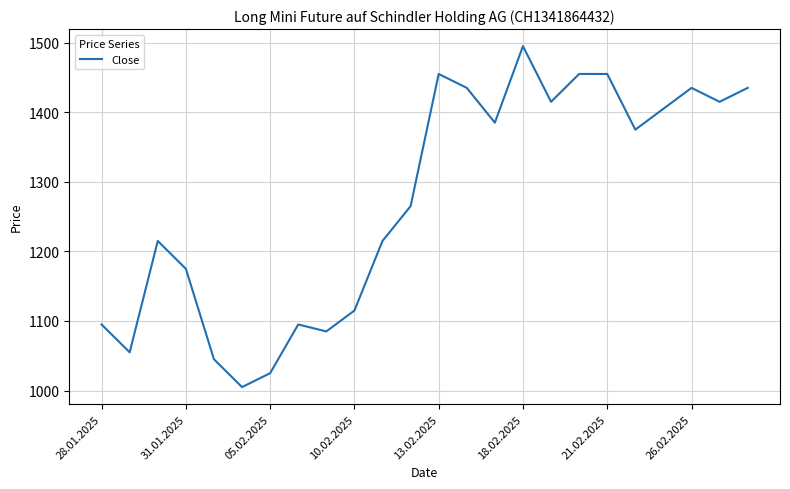

Count the number of categories in the chart.

24